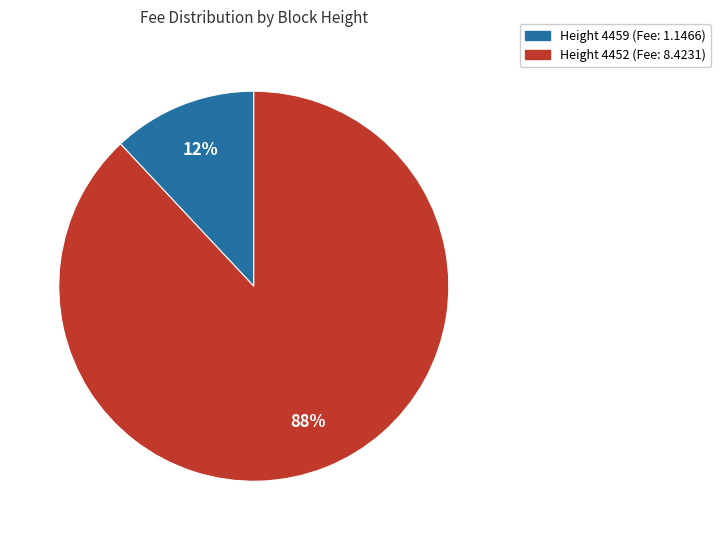

To the nearest percent, what is the difference between the largest and smallest slice percentages?

76%